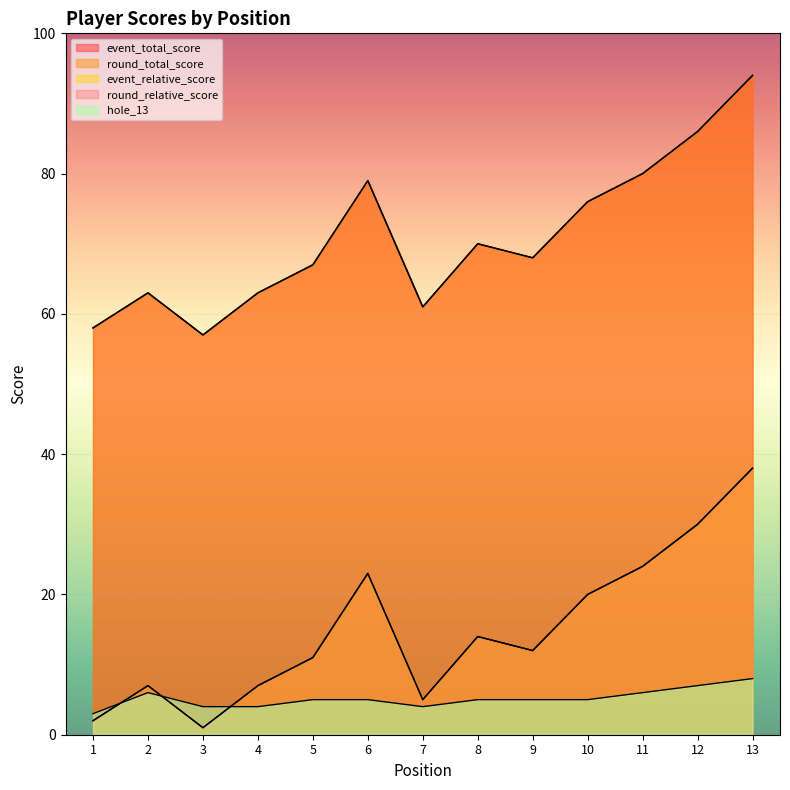

Between 2 and 11, which is larger?

11